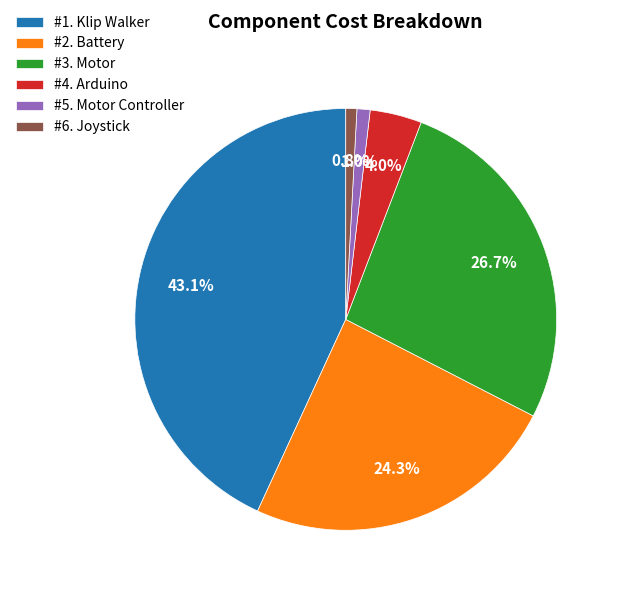

Combined, do #2. Battery and #5. Motor Controller account for over 50%?

No